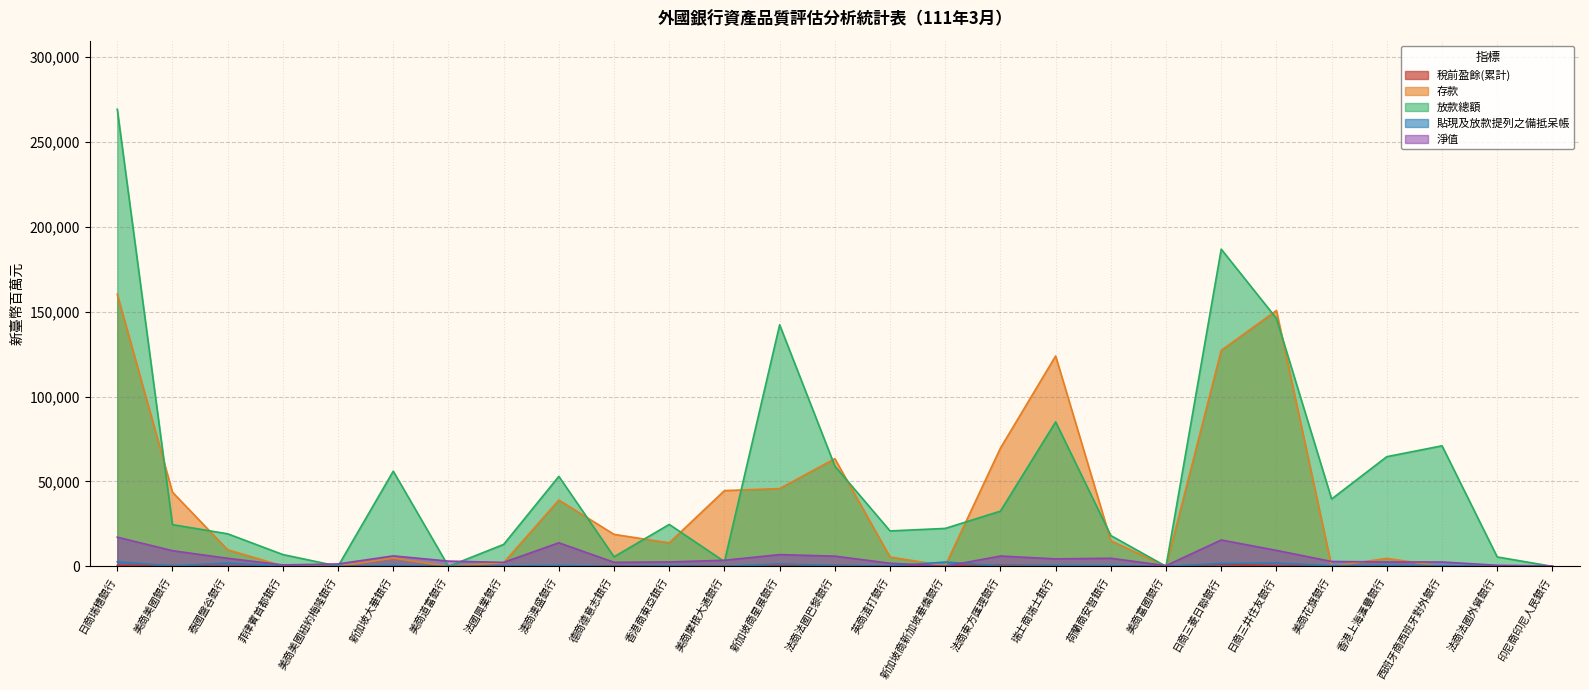

What is the value of the 放款總額 point at the 18th from the left?

85082